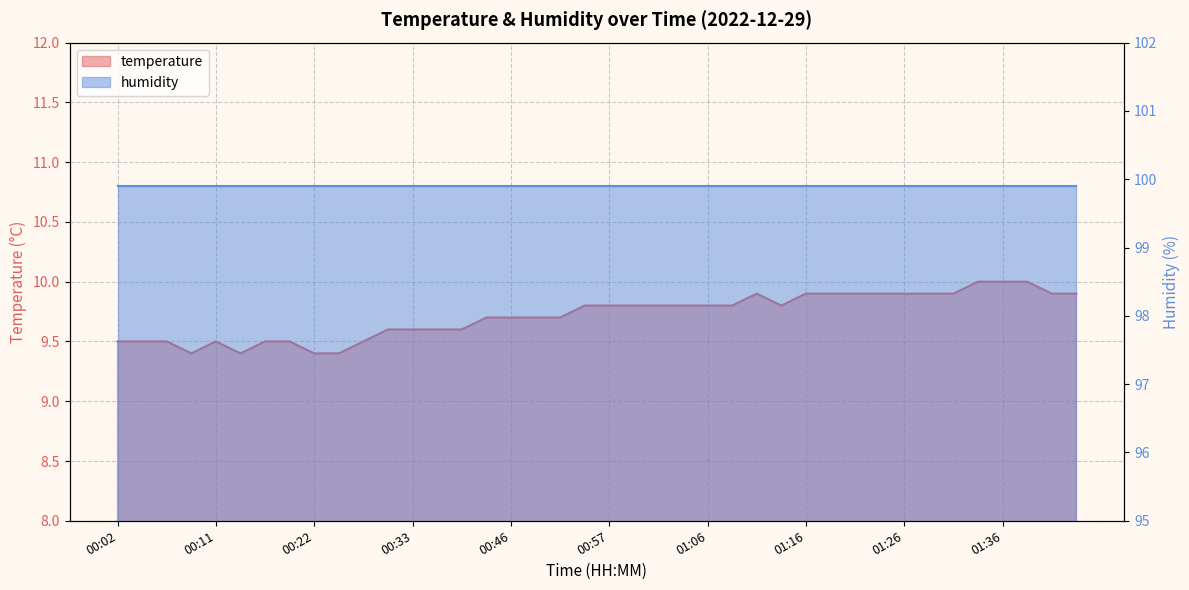

True or false: the data has more than 2 interior local peaks.

False